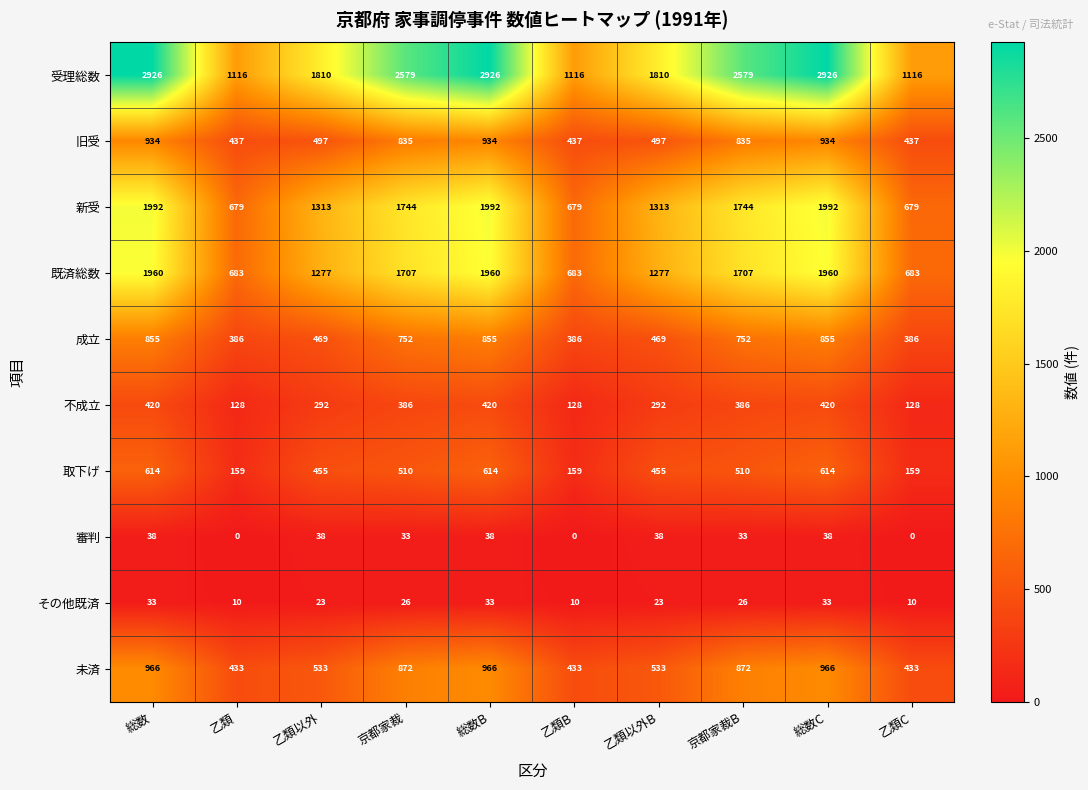

List the series in order of their peak value, lowest first.

その他既済, 審判, 不成立, 取下げ, 成立, 旧受, 未済, 既済総数, 新受, 受理総数